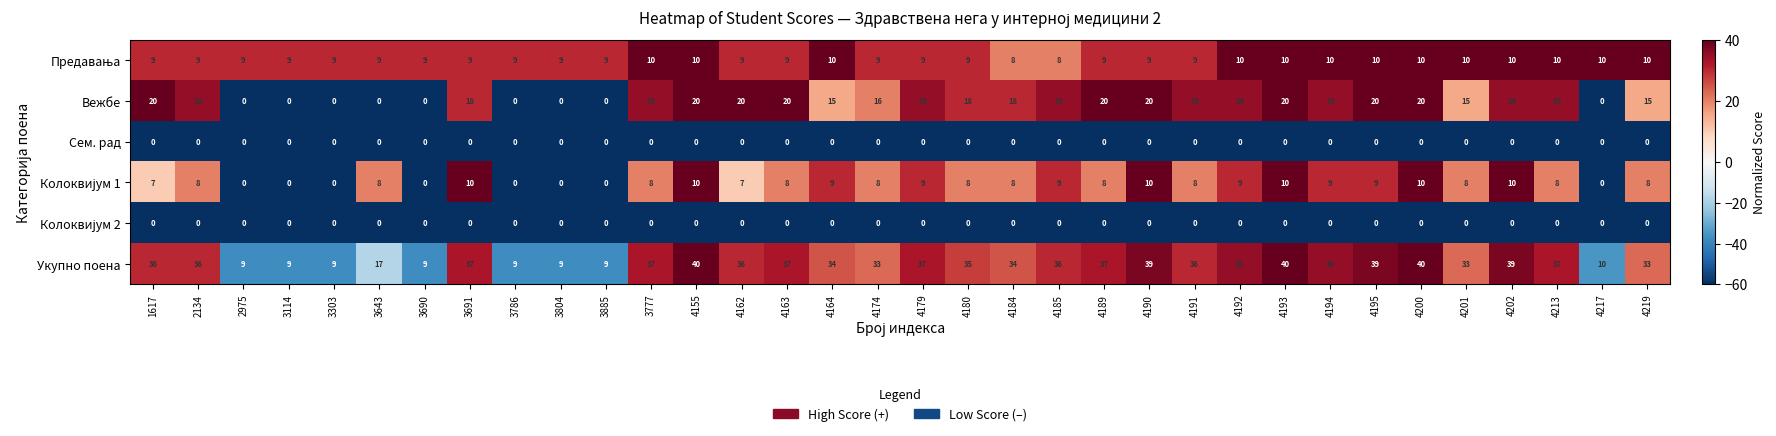

What is the total value across all series at 4190?

78